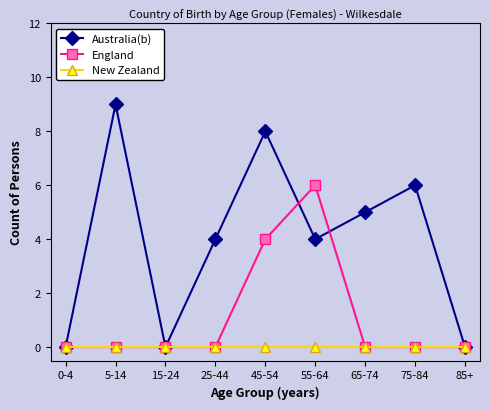

Which category has the highest value across all series?

5-14